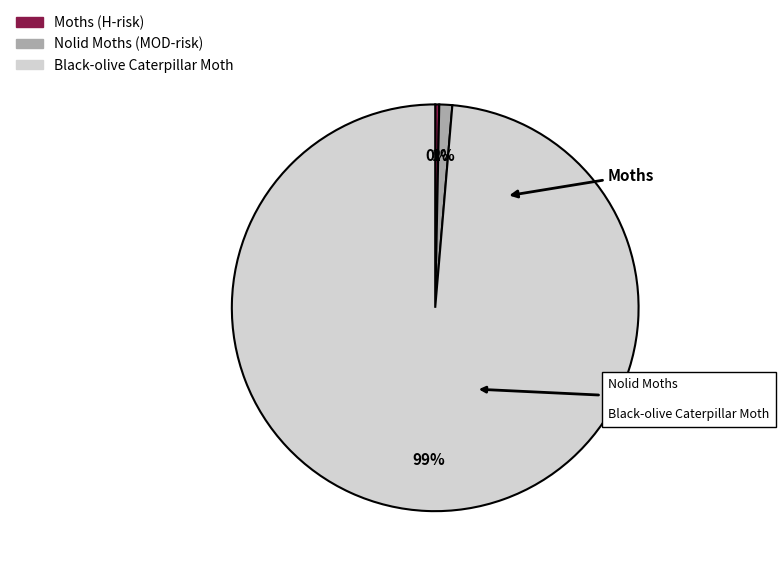

Combined, do Nolid Moths and Moths account for over 50%?

No